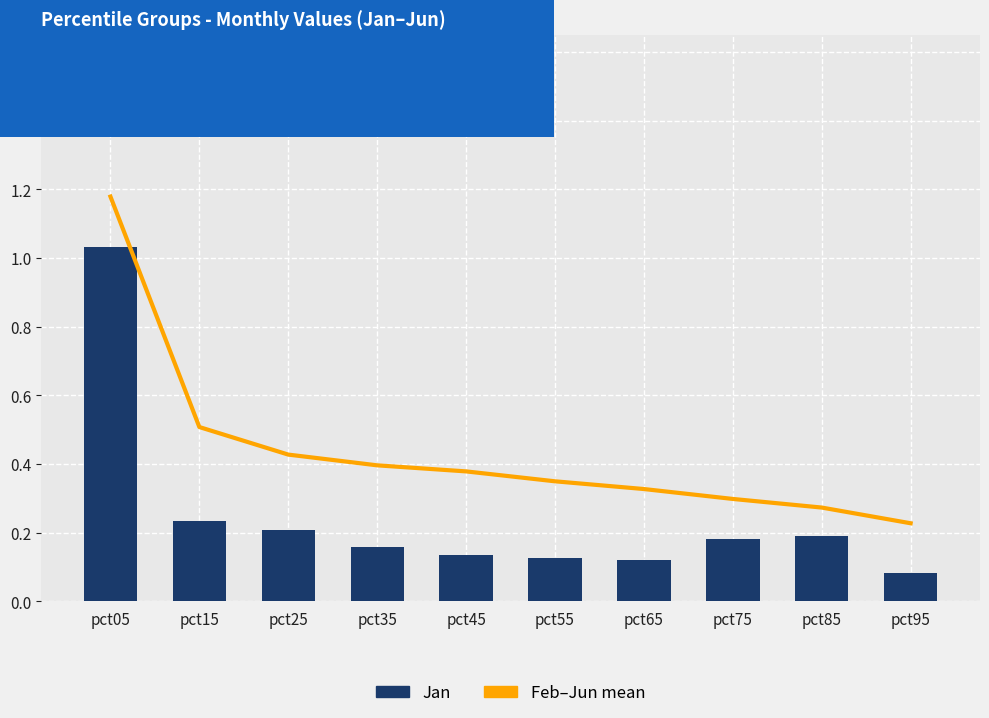

Between pct75 and pct35, which is larger?

pct75